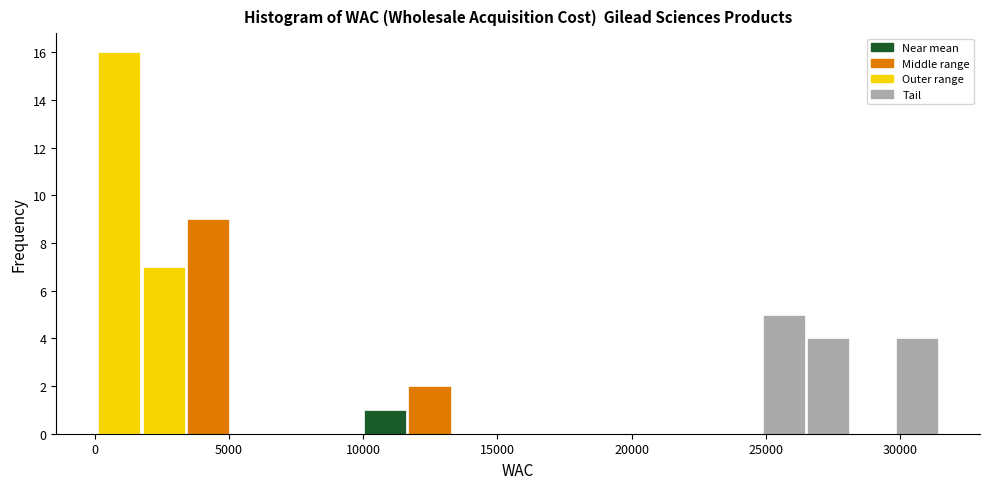

Around what value on the x-axis is the tallest bar? Give the approximate position of its centre, as read against the axis.

1000